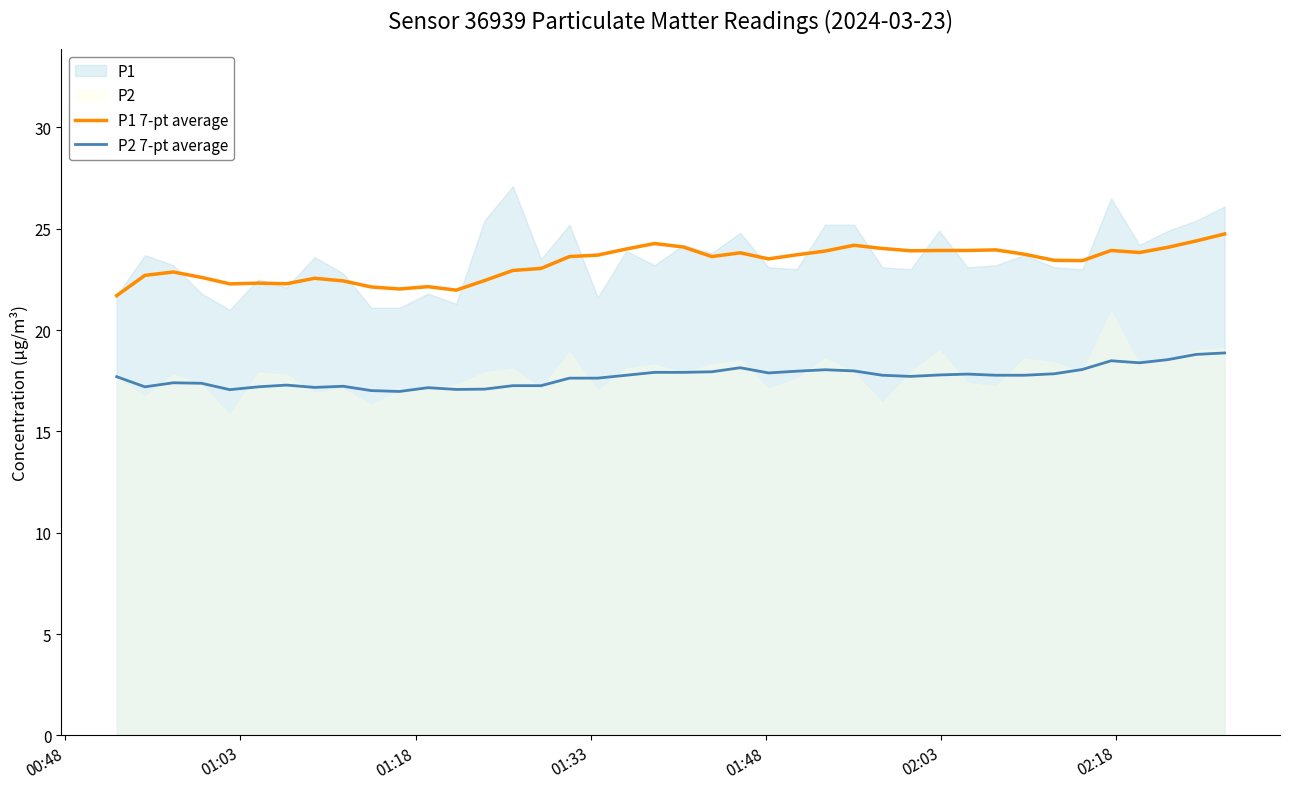

True or false: P2 7-pt average and P1 7-pt average intersect in this chart.

False